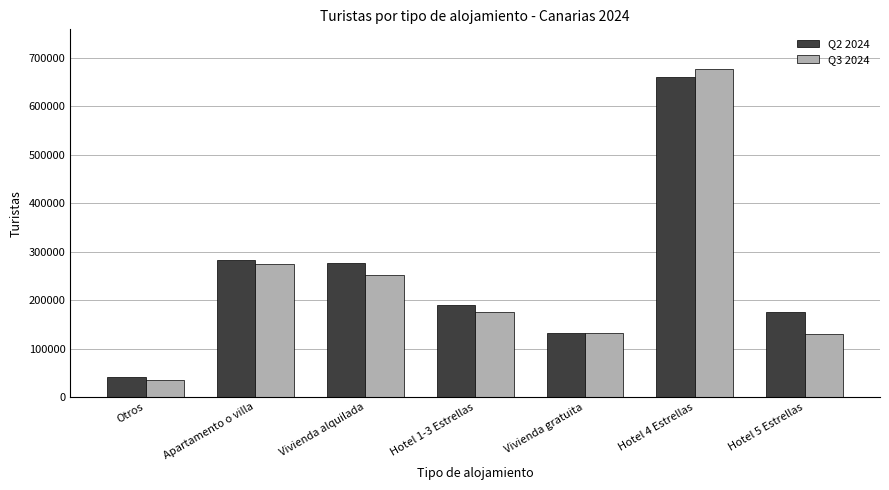

Rank the series at Hotel 5 Estrellas from lowest to highest value.

Q3 2024, Q2 2024